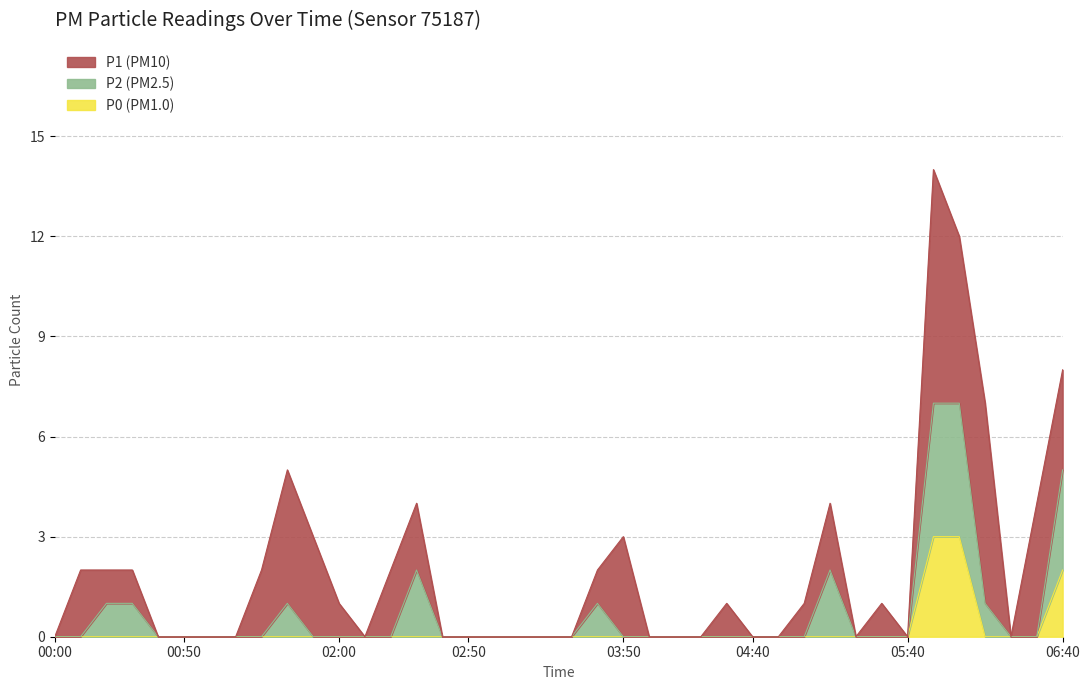

Count the P1 values in the range 0 to 2.

32